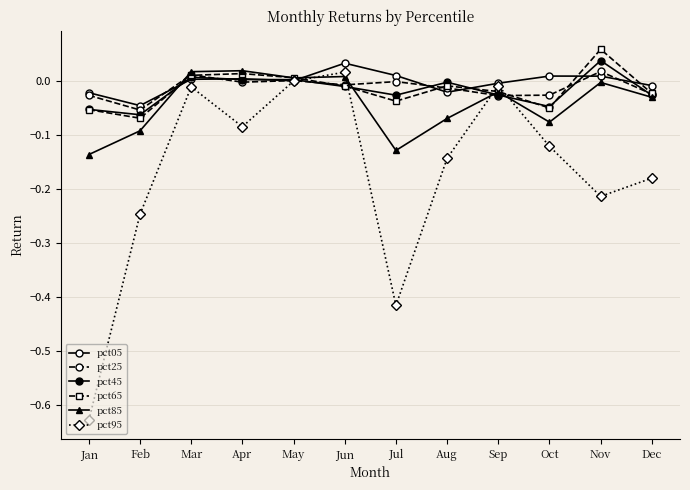

How many series are shown in this chart?

6